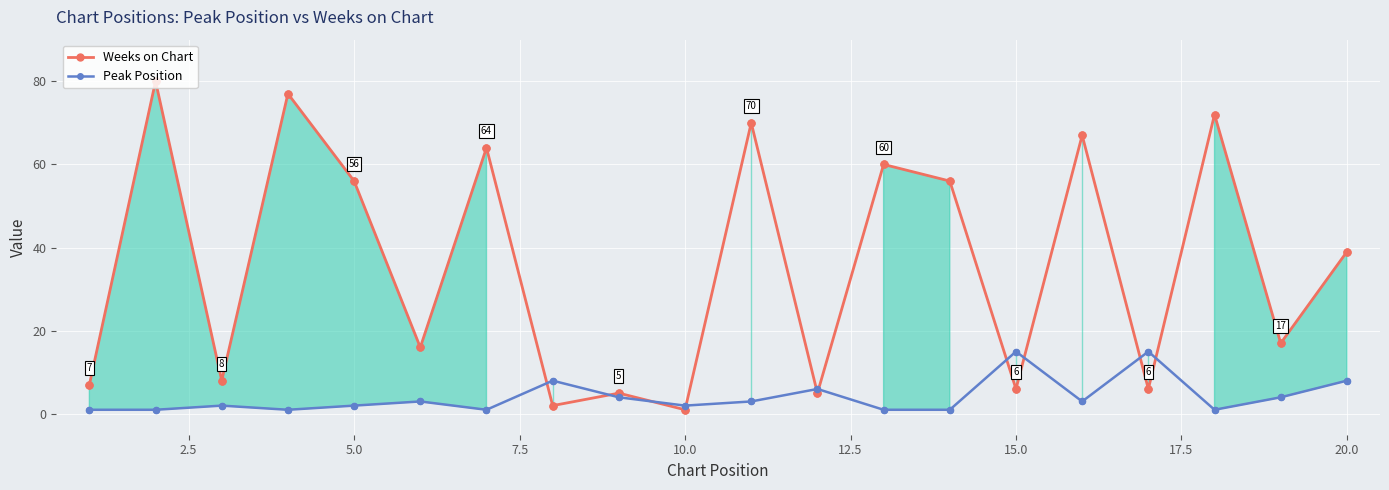

At how many categories does at least one series exceed 32?

10